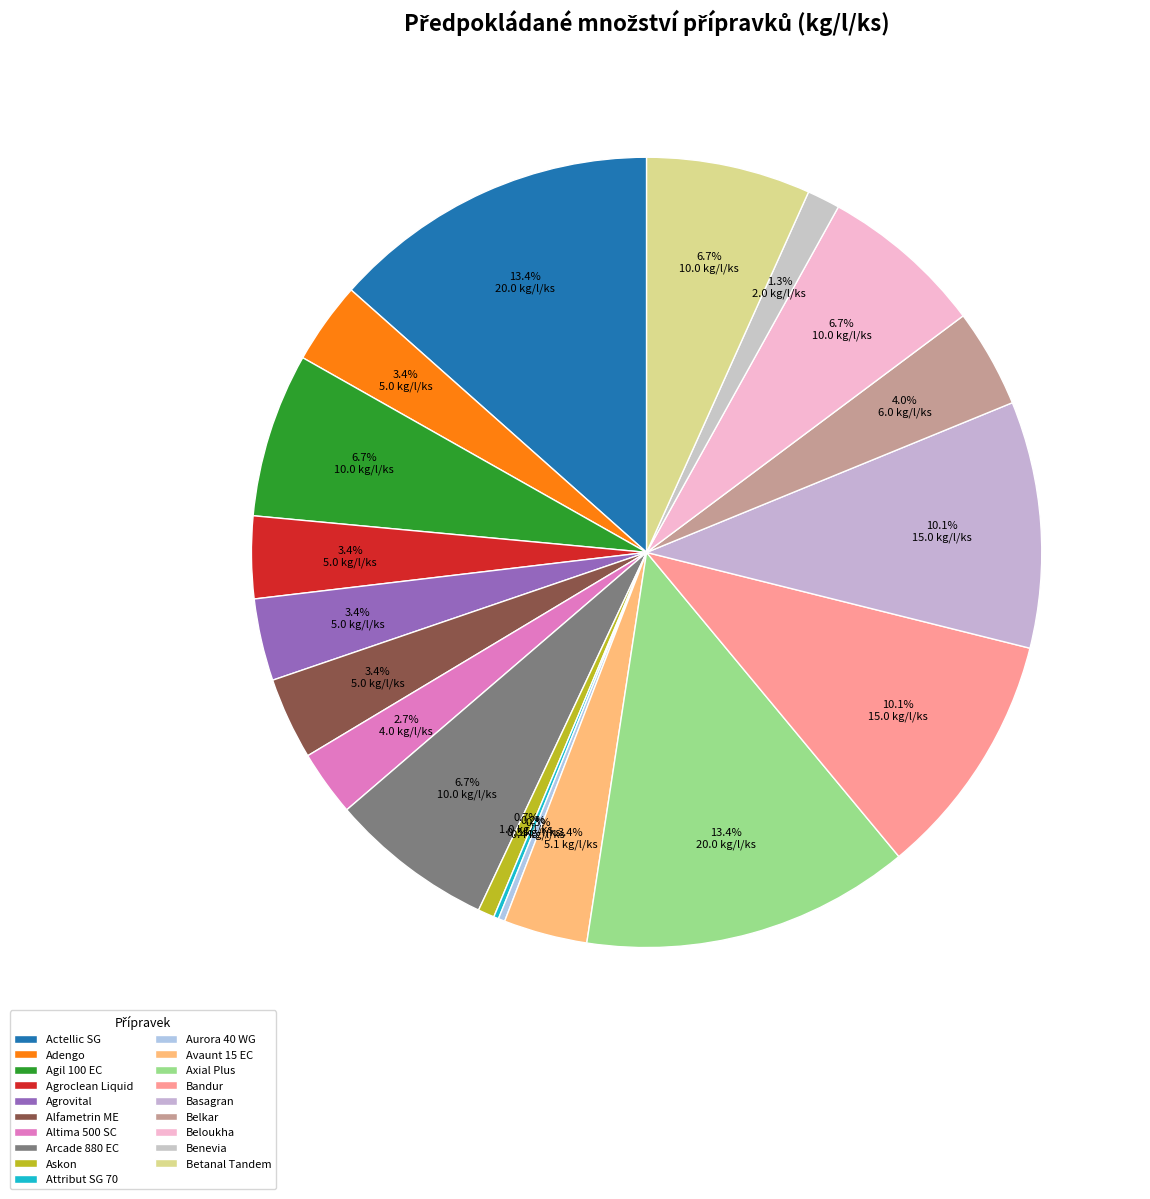

To the nearest percent, what is the difference between the largest and smallest slice percentages?

13%